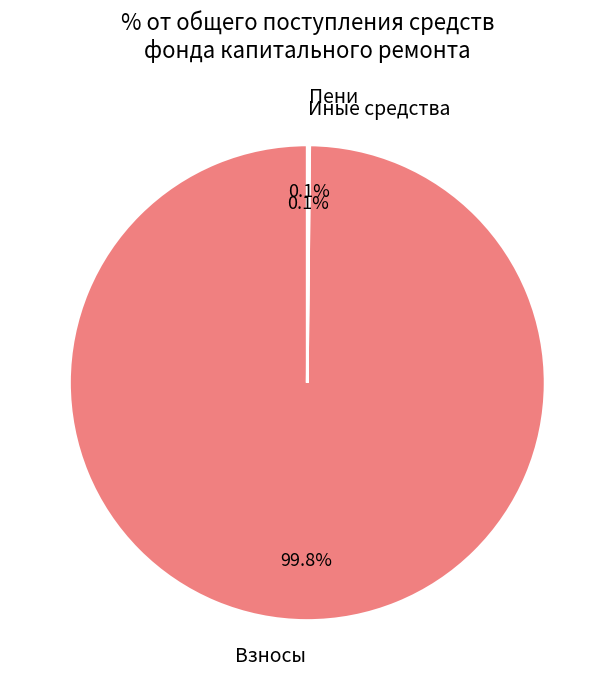

Which slice represents more than half of the pie?

Взносы